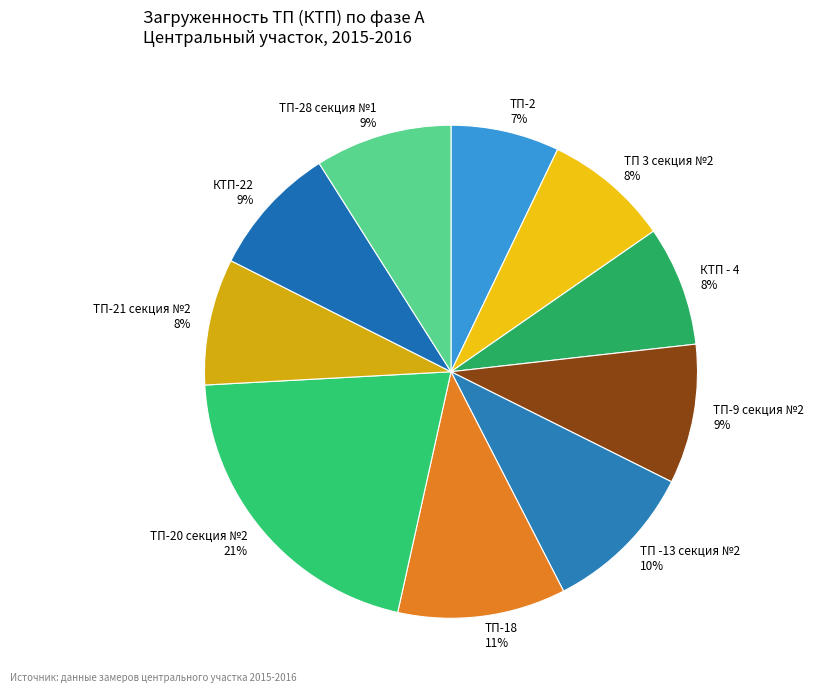

Combined, do КТП-22 9% and ТП-18 11% account for over 50%?

No